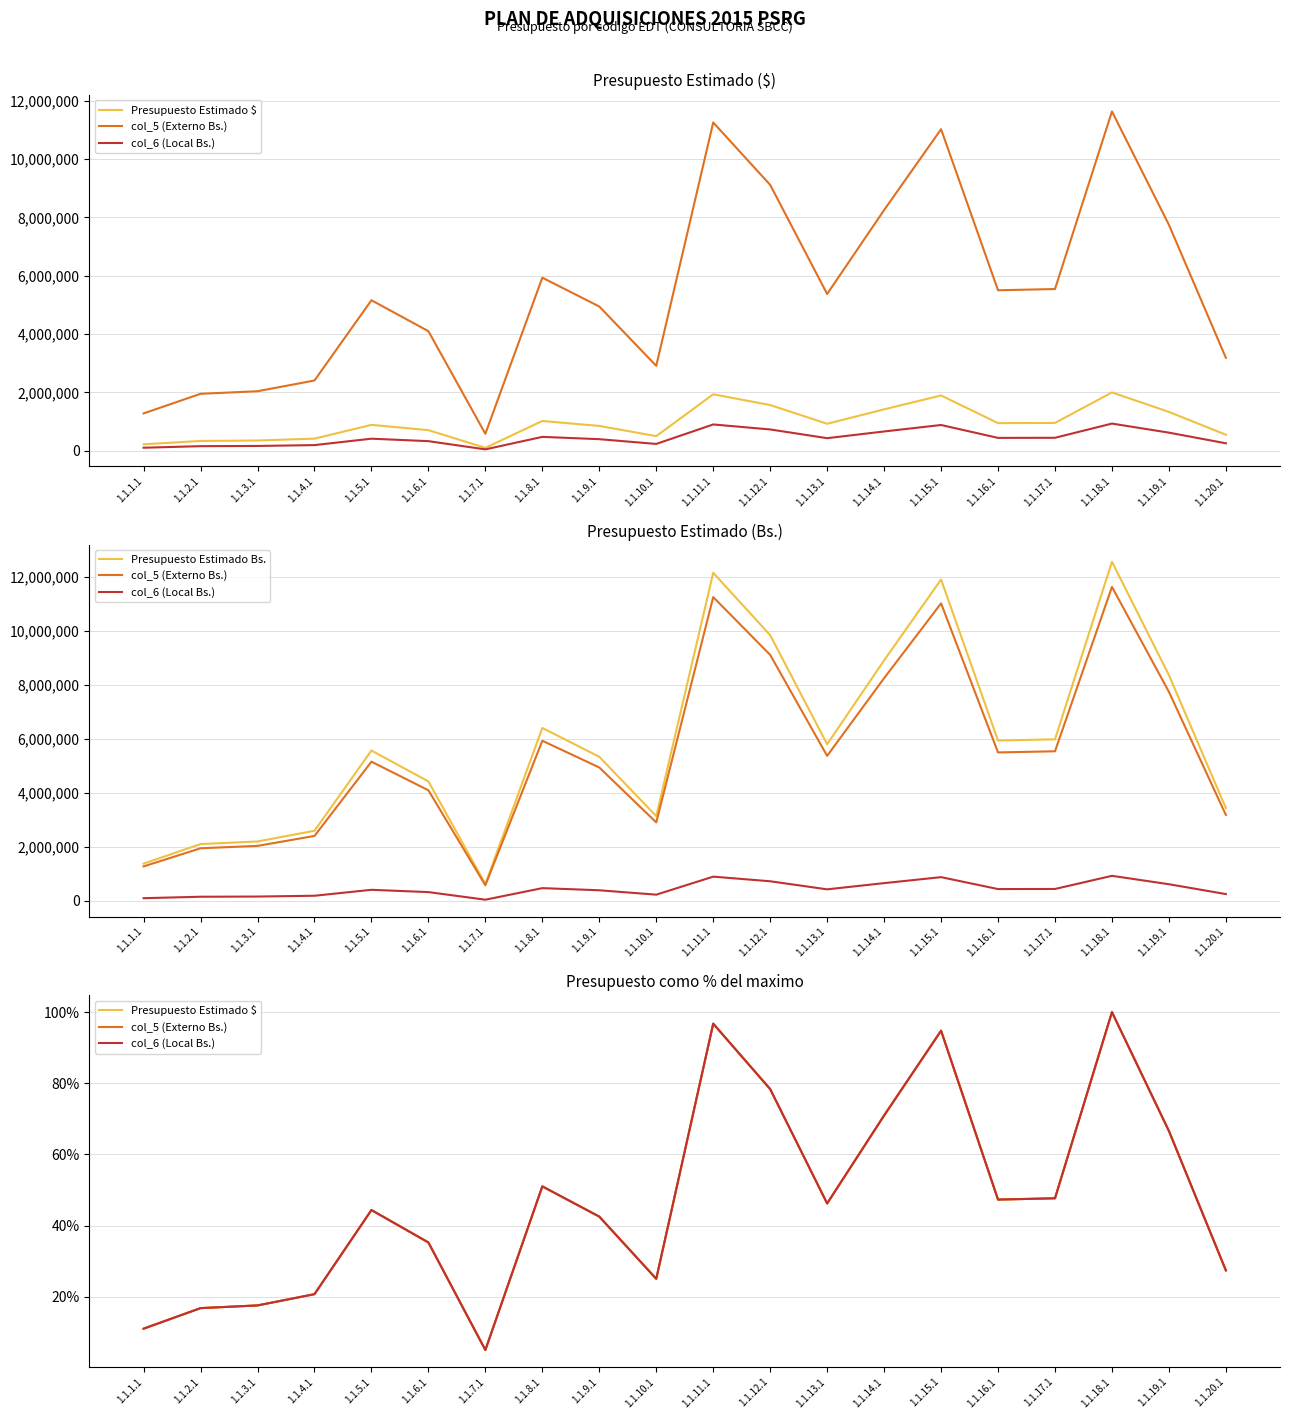

Is the value of col_5 (Externo Bs.) at 1.1.14.1 greater than the value of Presupuesto Estimado $ at 1.1.17.1?

Yes